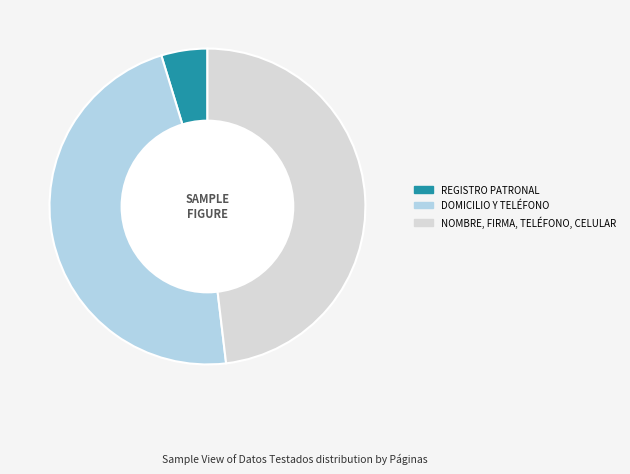

What is the ratio of the value at DOMICILIO Y TELÉFONO to the value at NOMBRE, FIRMA, TELÉFONO, CELULAR?

1.0